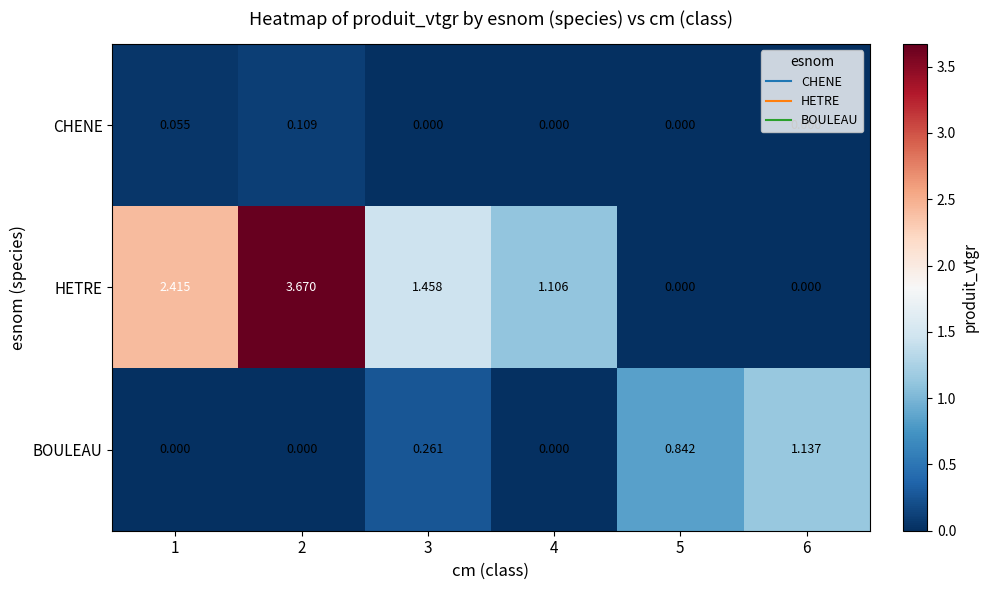

List the series in order of their peak value, highest first.

HETRE, BOULEAU, CHENE